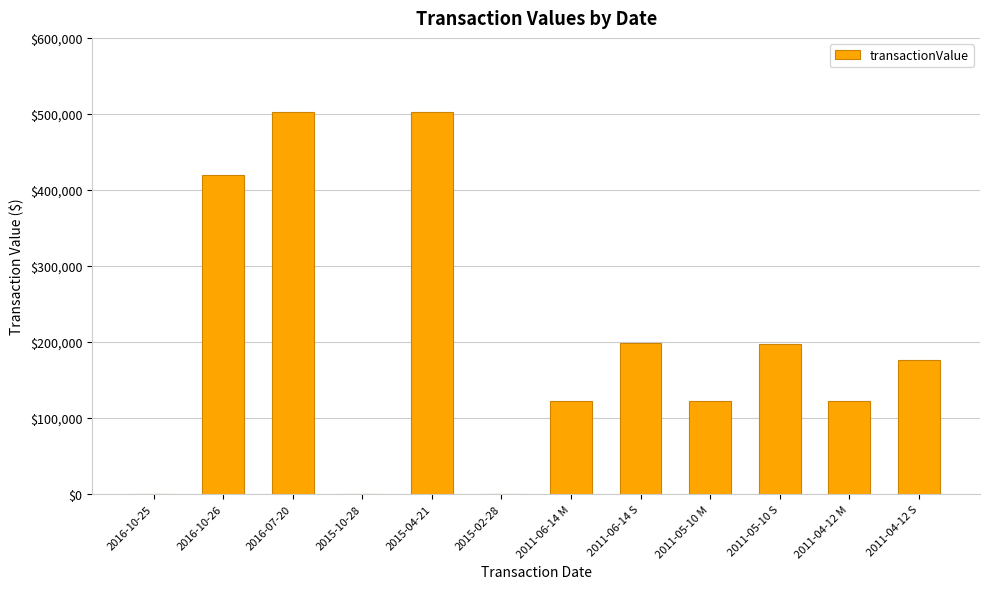

What is the sum of all values?

2366701